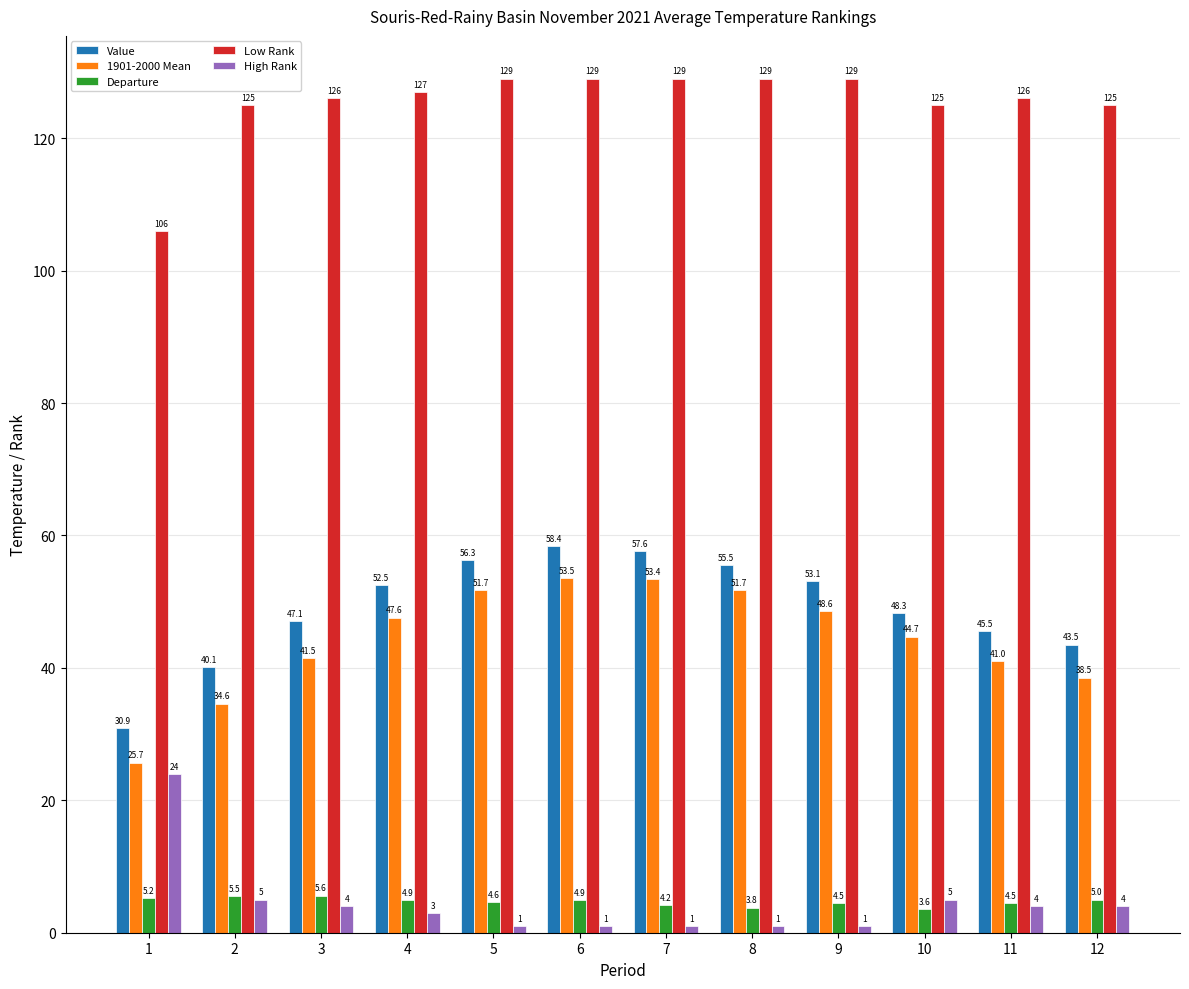

The value of Value at 5 is 56.3. True or false?

True